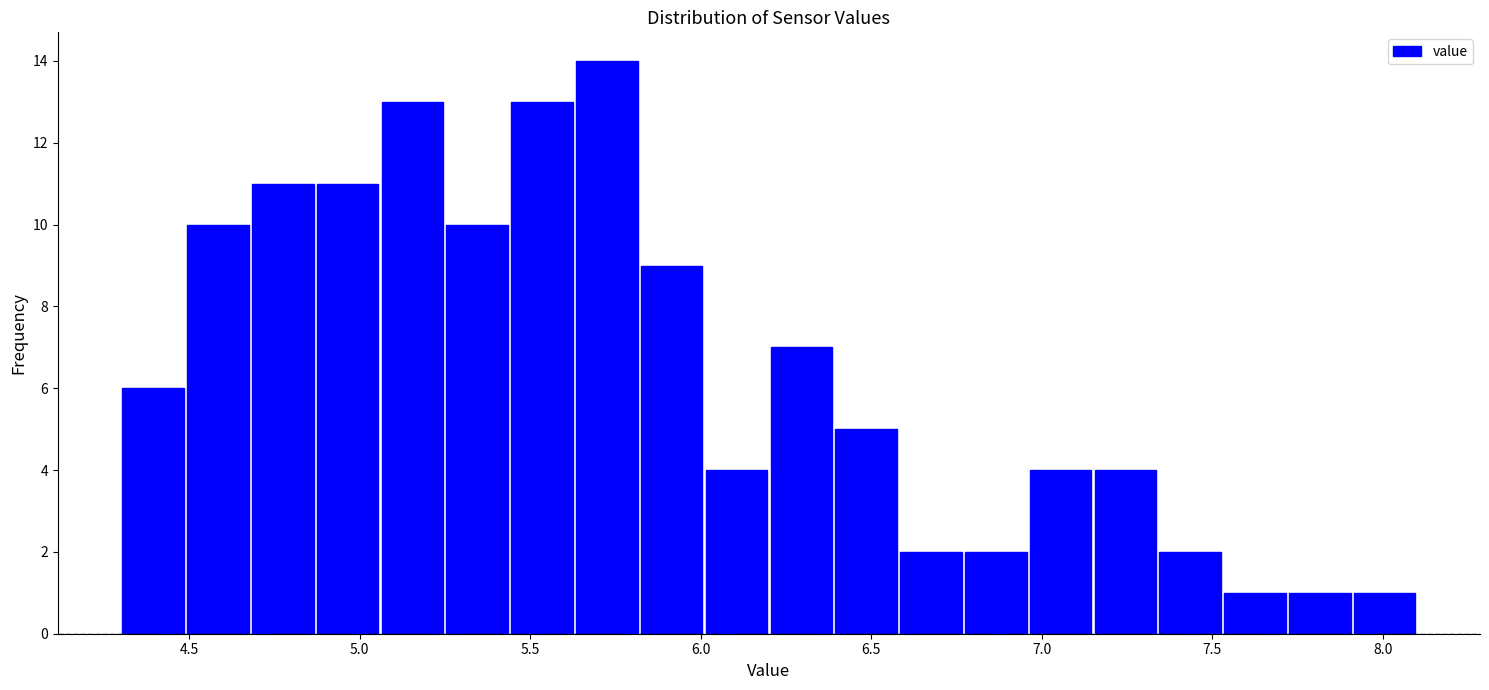

Read against the x-axis, roughly where is the centre of the tallest bar?

5.75